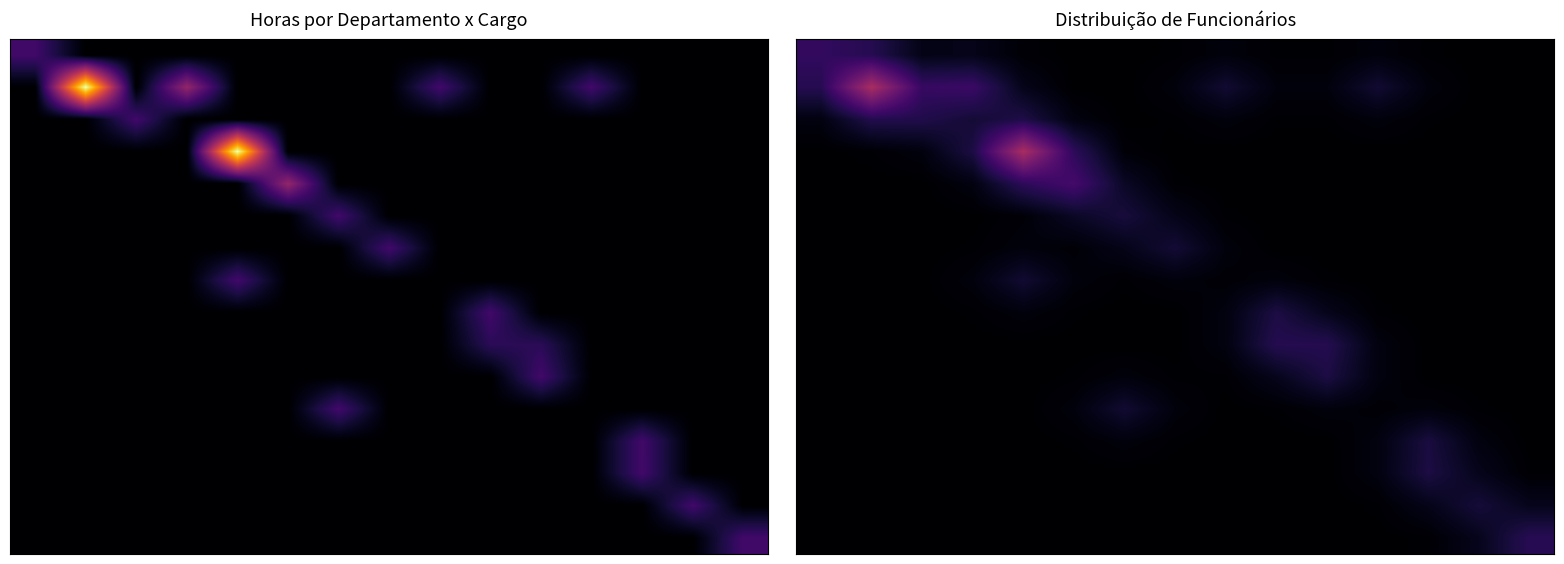

What is the total value across all series at 13?

1.2